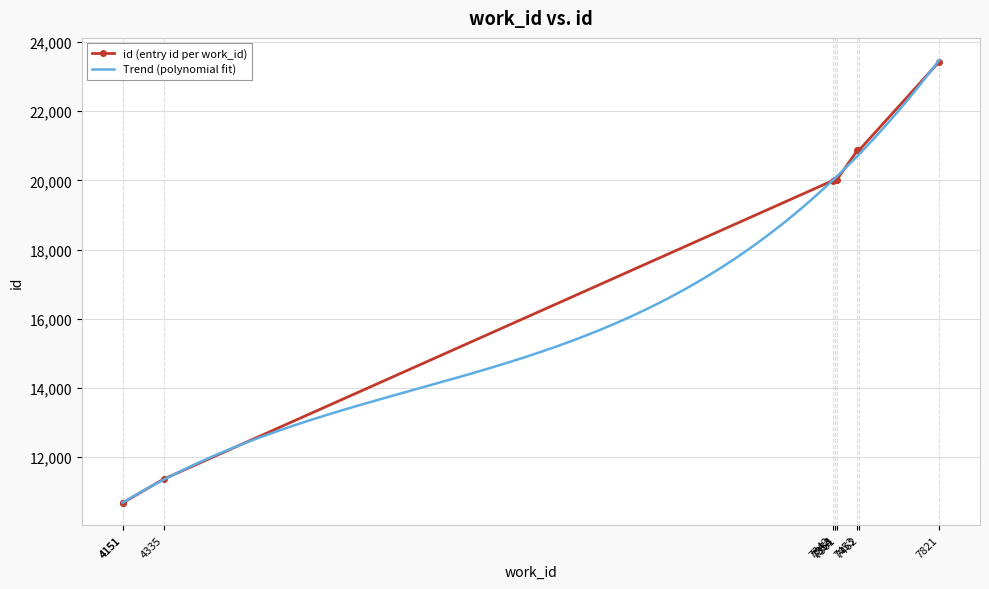

What is the value of the 9th point from the left?

20880